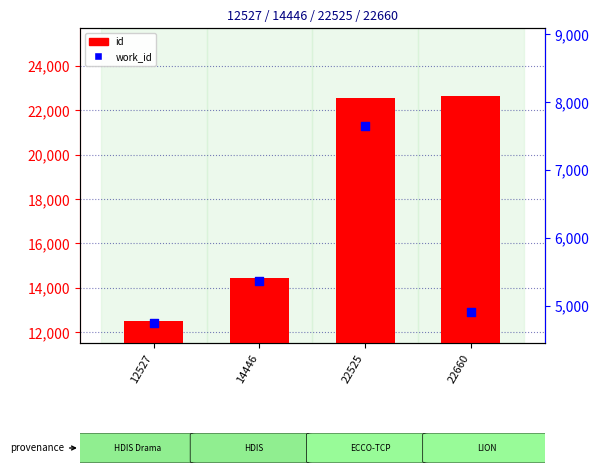

At how many categories does at least one series exceed 13751?

3